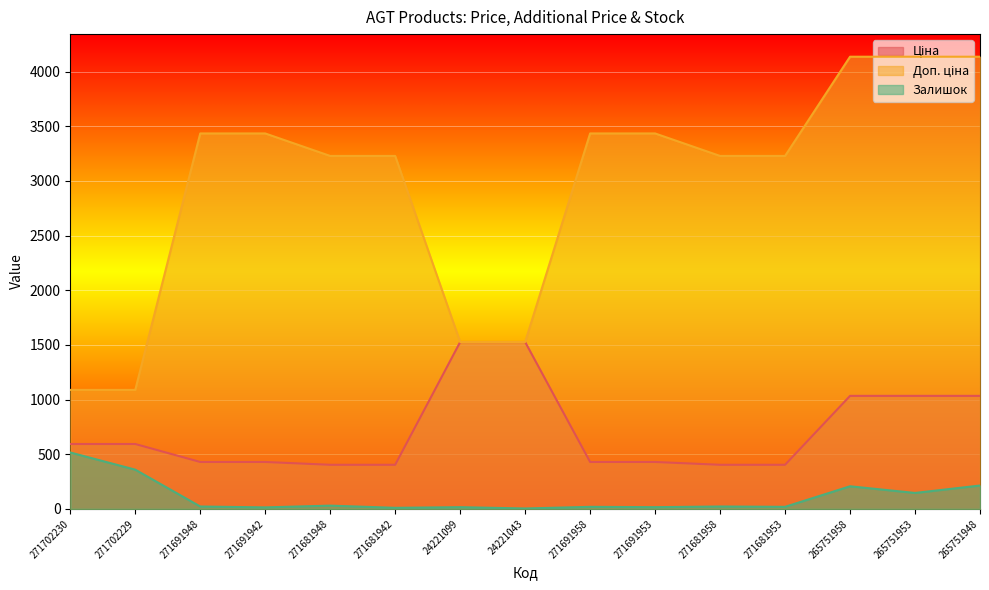

What are all the series names shown in the legend?

Ціна, Доп. ціна, Залишок